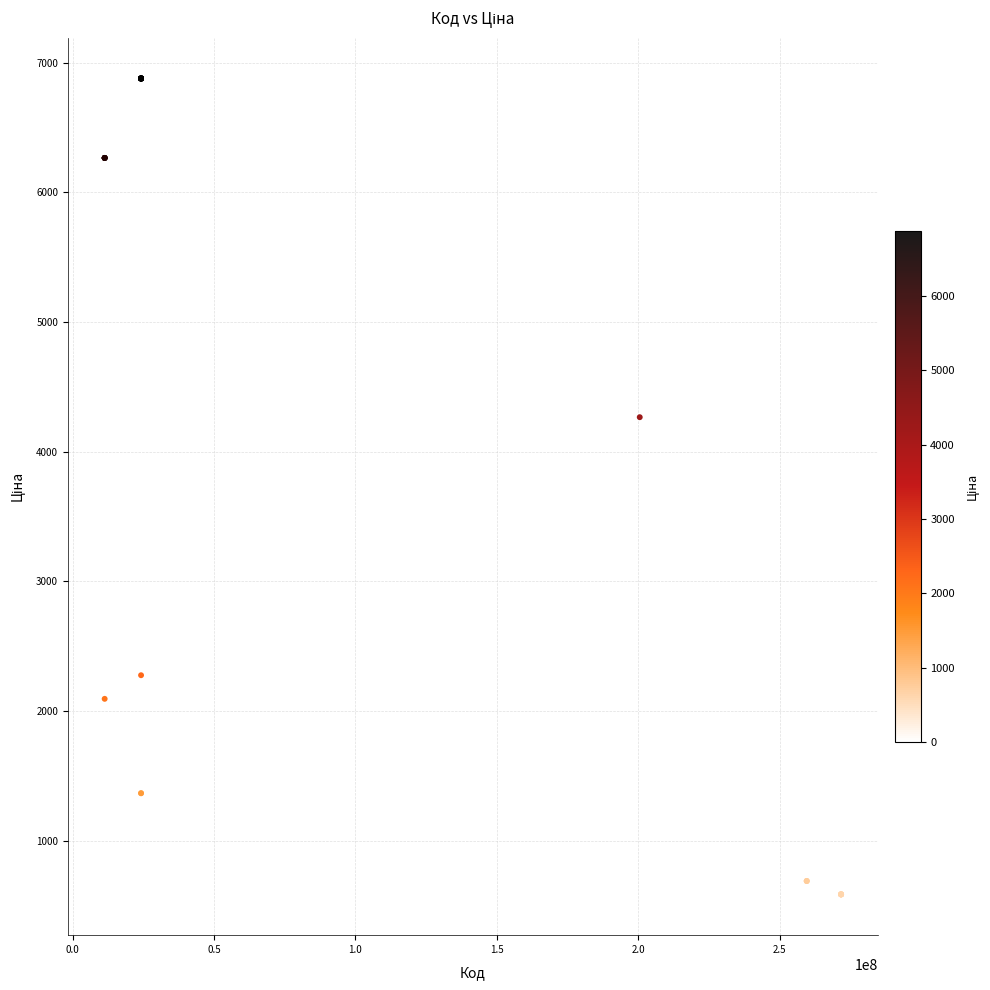

What Y value in the scatter plot is closest to 3732?

4266.8